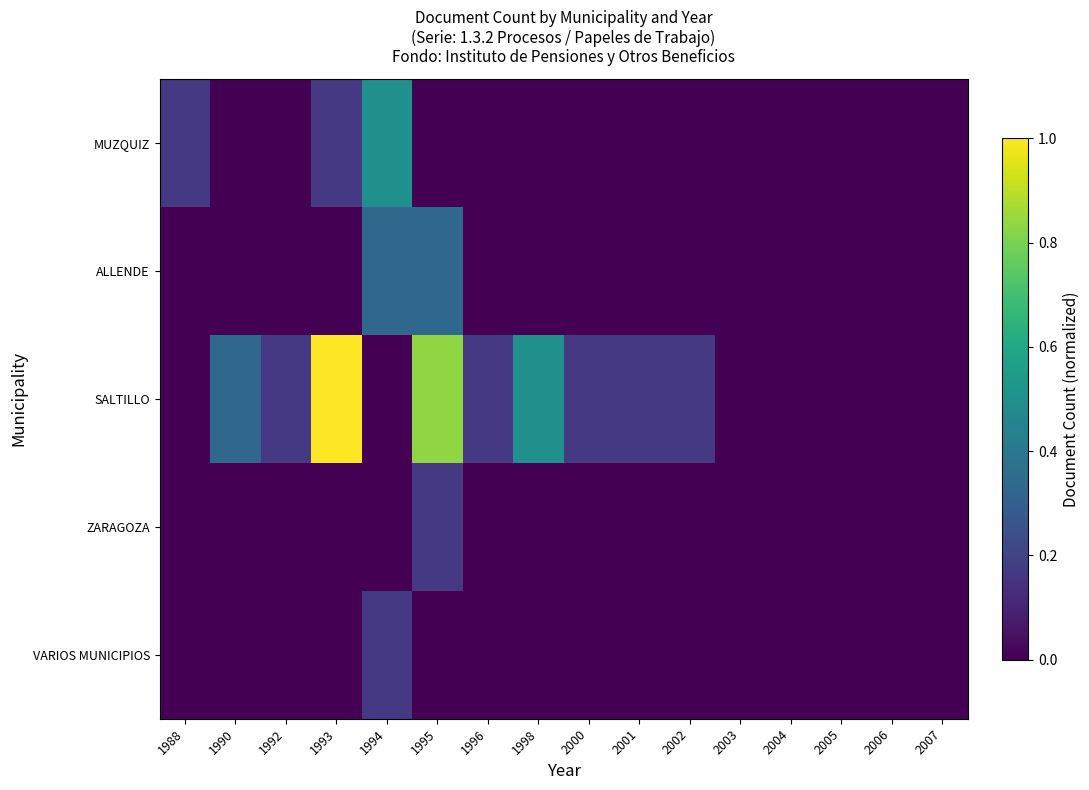

Which series has the largest range (max minus min)?

SALTILLO